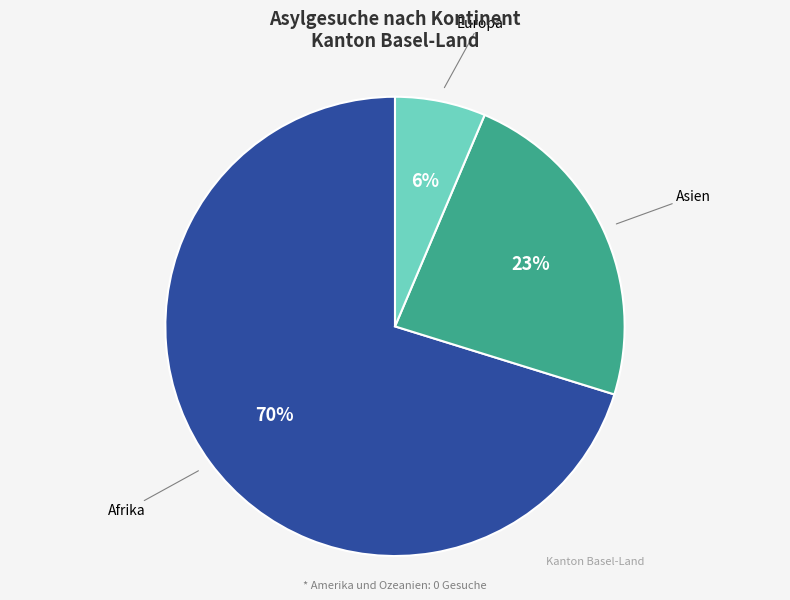

Is there any slice that represents more than half of the pie?

Yes